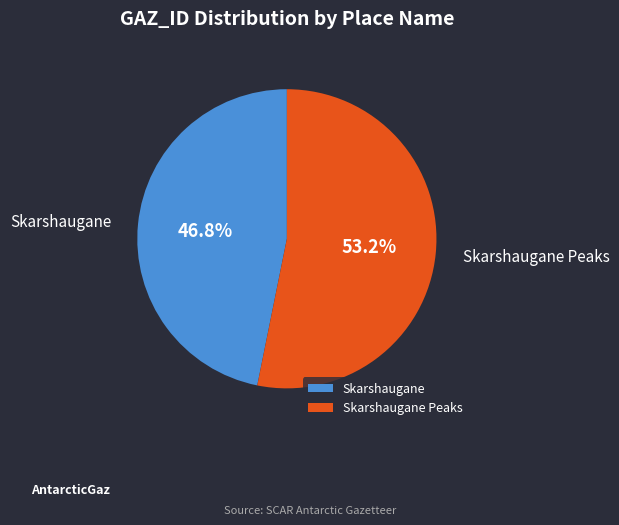

Between Skarshaugane and Skarshaugane Peaks, which is larger?

Skarshaugane Peaks